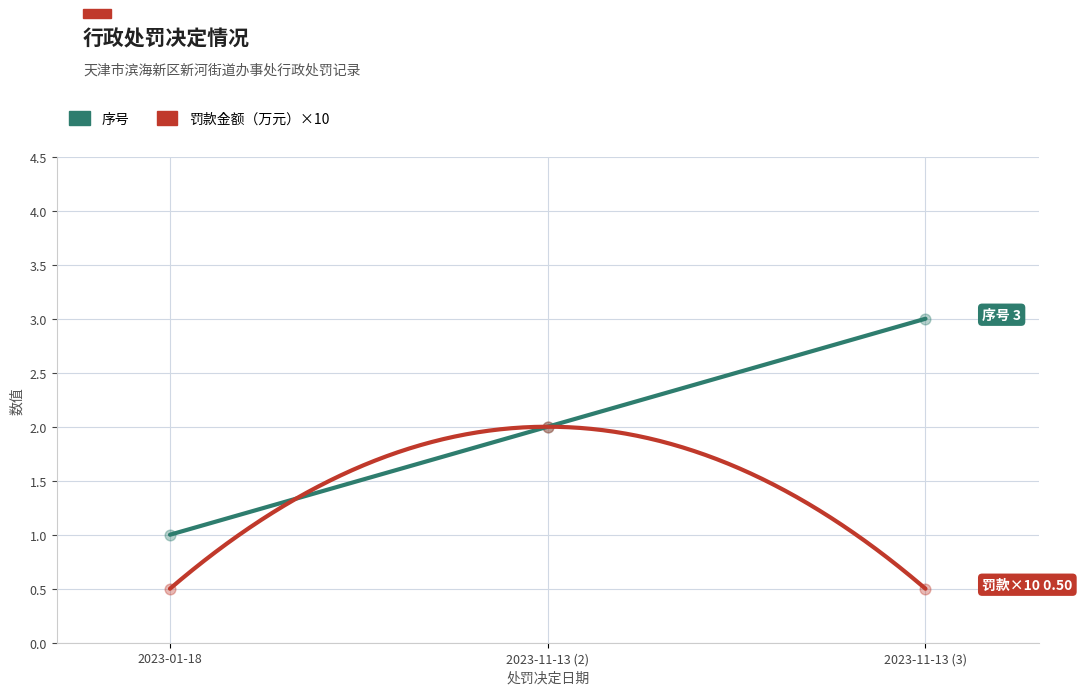

Which series has the widest spread of Y values?

序号